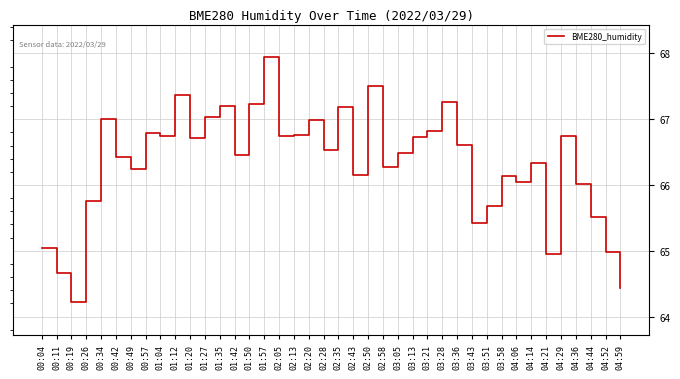

What is the minimum value shown in the chart?

64.2